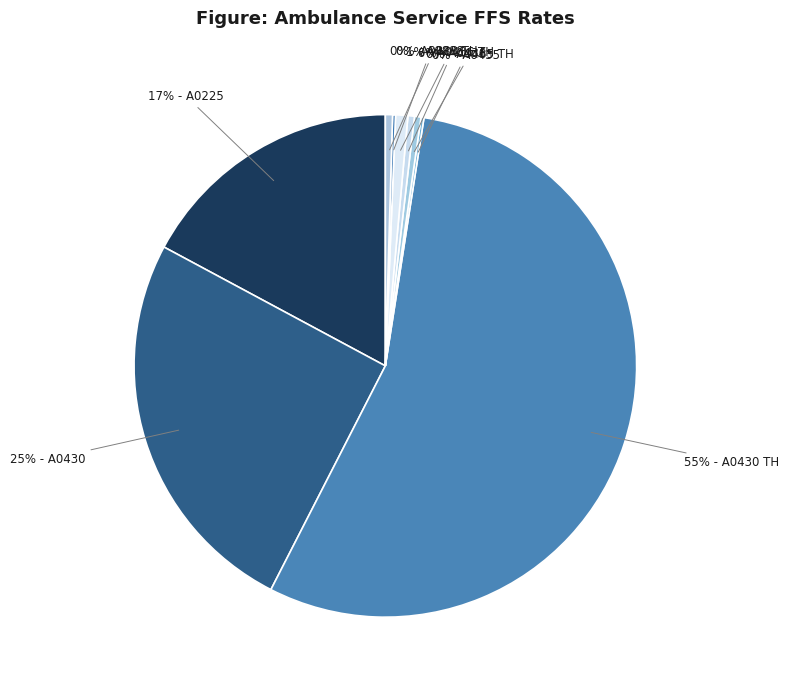

Which category has the biggest portion of the pie?

55% - A0430 TH